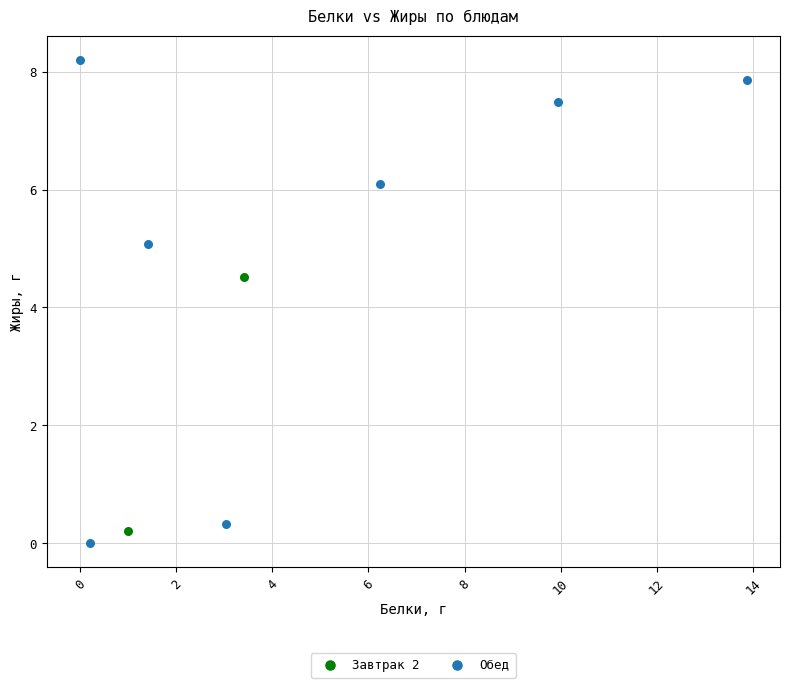

What are all the series names shown in the legend?

Завтрак 2, Обед